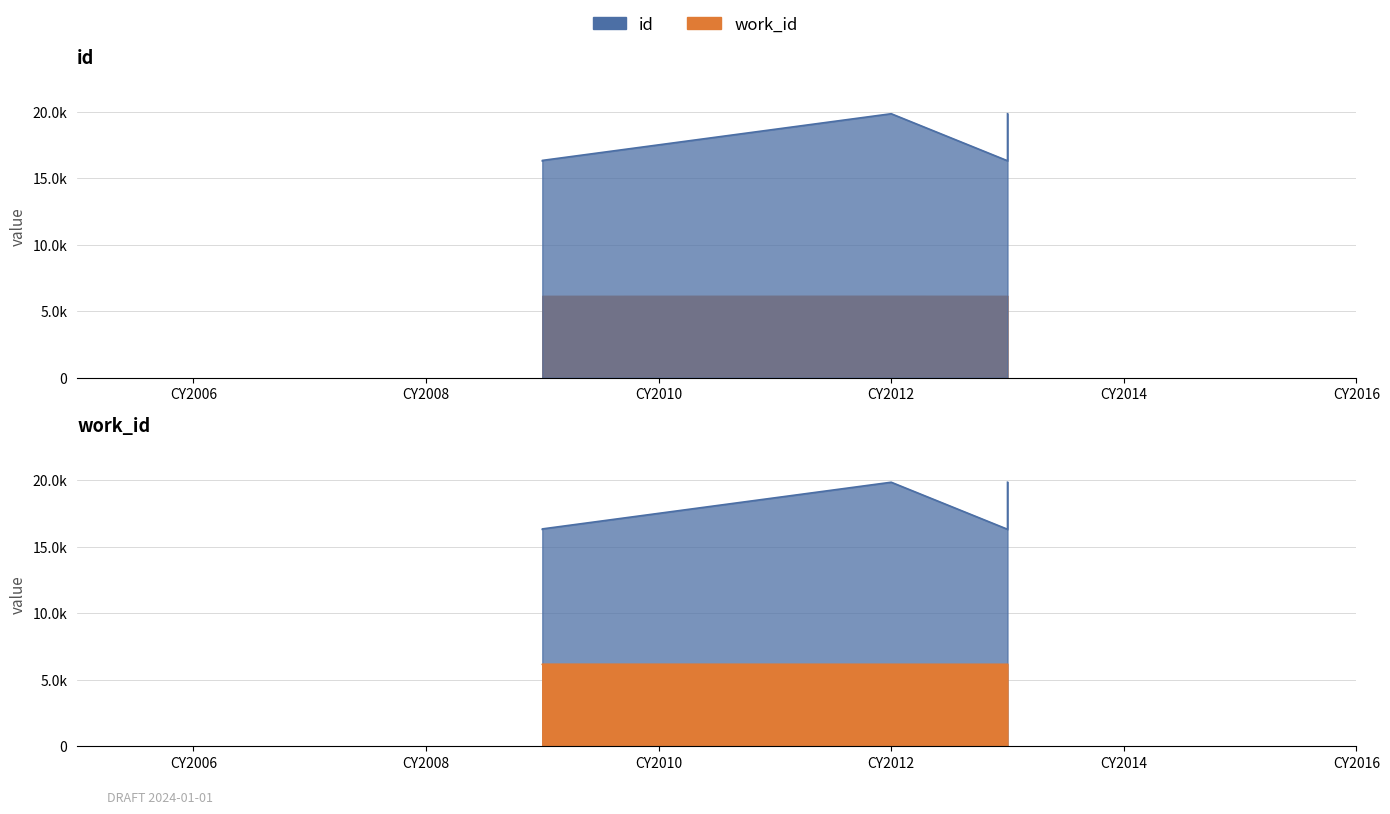

What are all the series names shown in the legend?

id, work_id